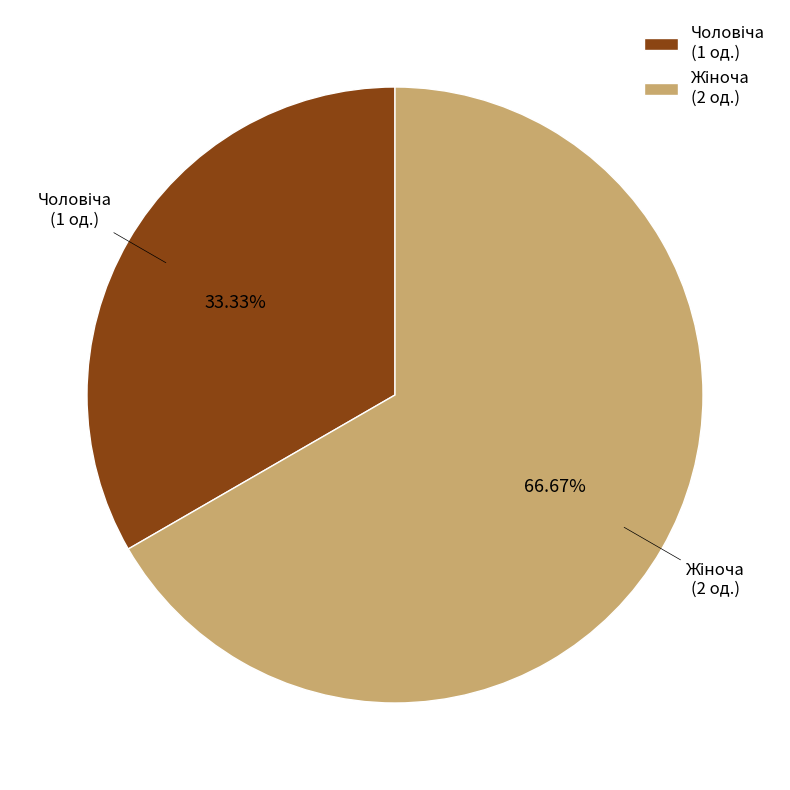

Does any single category account for the majority?

Yes